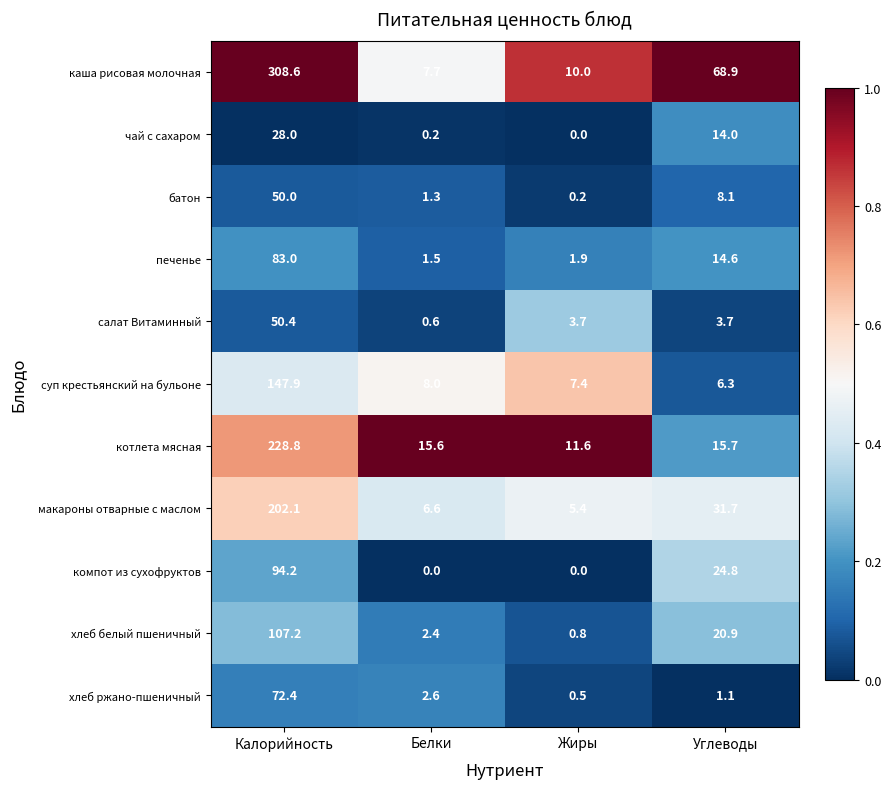

Read the суп крестьянский на бульоне value at Жиры.

7.4